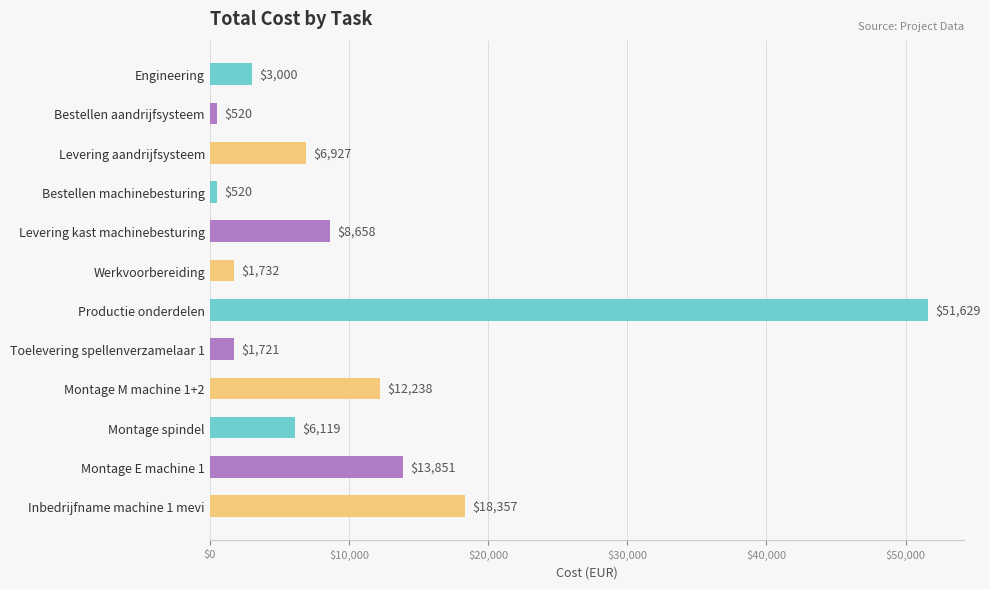

What is the difference between the values at Montage M machine 1+2 and Montage spindel?

6119.0